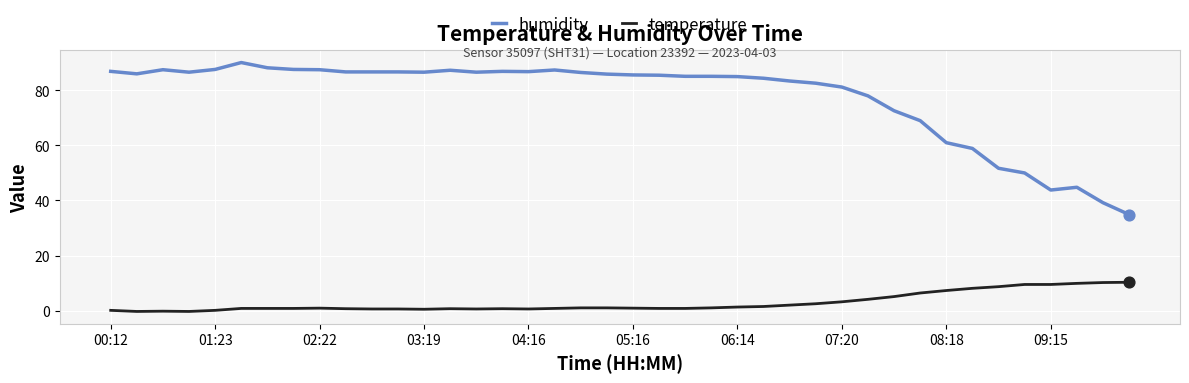

Which series has the largest range (max minus min)?

humidity